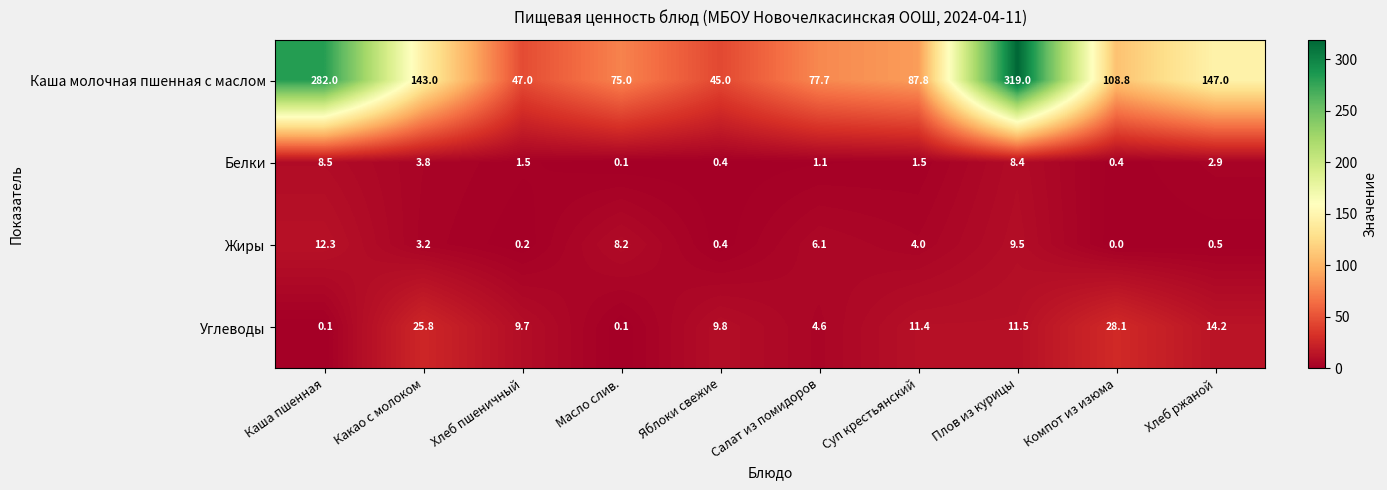

What is the difference between the maximum and minimum values in the Углеводы series?

28.0